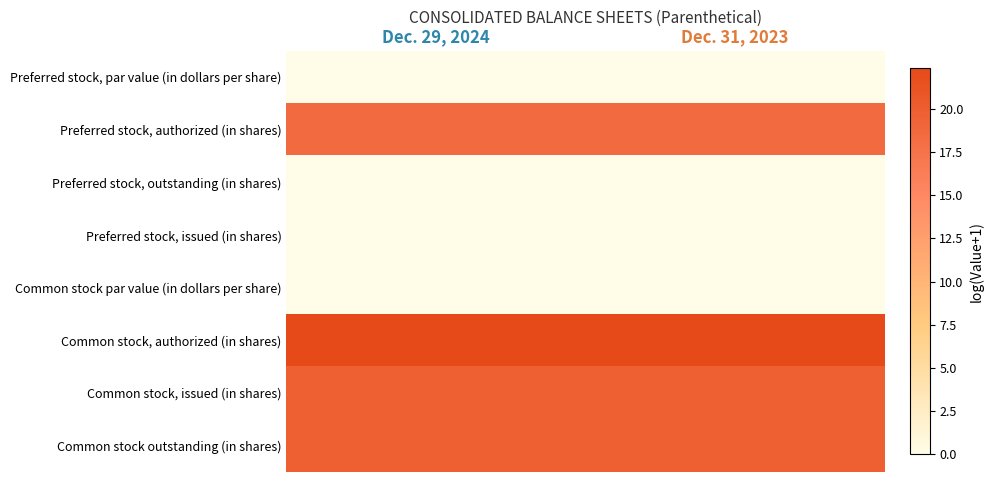

Reading left to right, extract all data points from this chart.

Preferred stock, par value (in dollars per share): Dec. 29, 2024=0.0	Dec. 31, 2023=0.0
Preferred stock, authorized (in shares): Dec. 29, 2024=18.4	Dec. 31, 2023=18.4
Preferred stock, outstanding (in shares): Dec. 29, 2024=0.0	Dec. 31, 2023=0.0
Preferred stock, issued (in shares): Dec. 29, 2024=0.0	Dec. 31, 2023=0.0
Common stock par value (in dollars per share): Dec. 29, 2024=0.0	Dec. 31, 2023=0.0
Common stock, authorized (in shares): Dec. 29, 2024=22.3	Dec. 31, 2023=22.3
Common stock, issued (in shares): Dec. 29, 2024=19.8	Dec. 31, 2023=19.8
Common stock outstanding (in shares): Dec. 29, 2024=19.8	Dec. 31, 2023=19.8